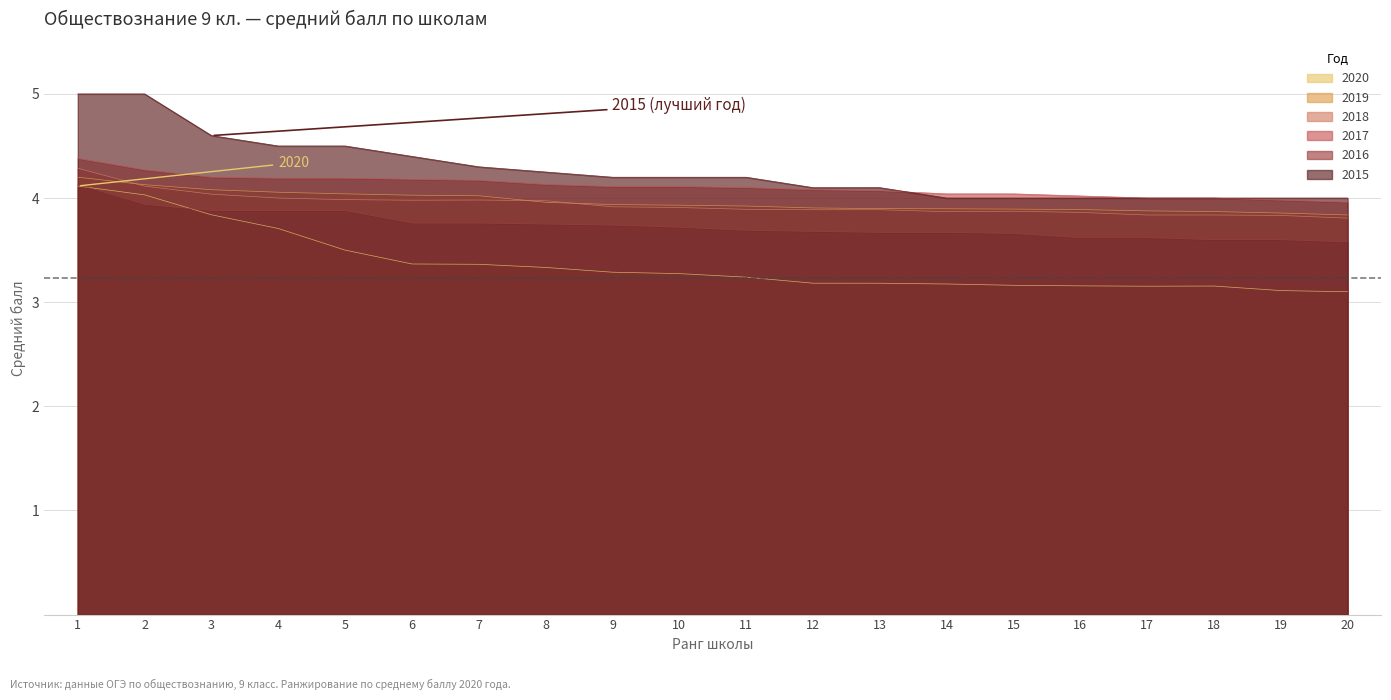

How many lines are shown in the chart?

6